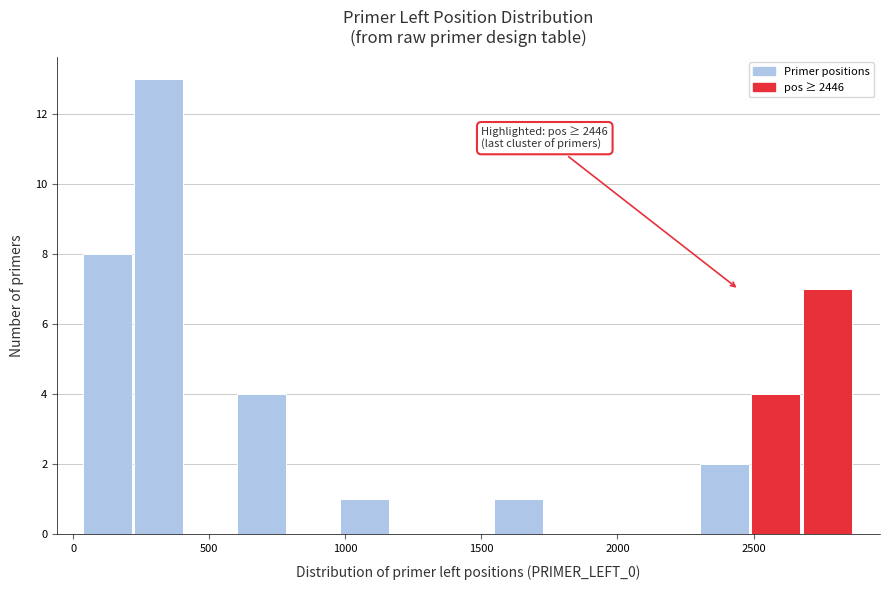

Read against the x-axis, roughly where is the centre of the tallest bar?

300